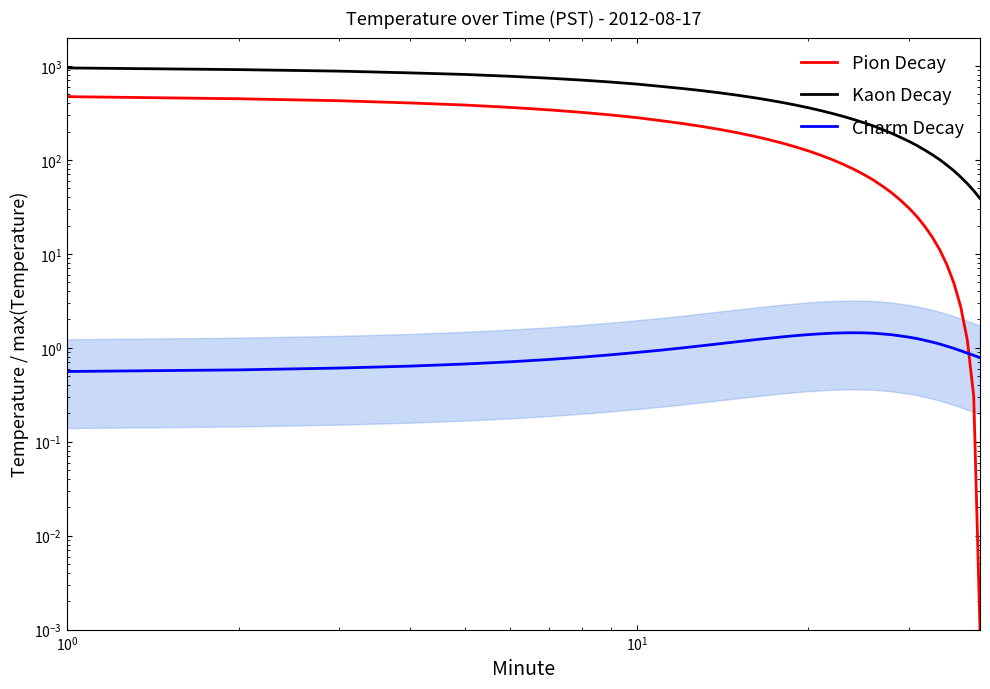

Which series has the largest total across all categories?

Kaon Decay